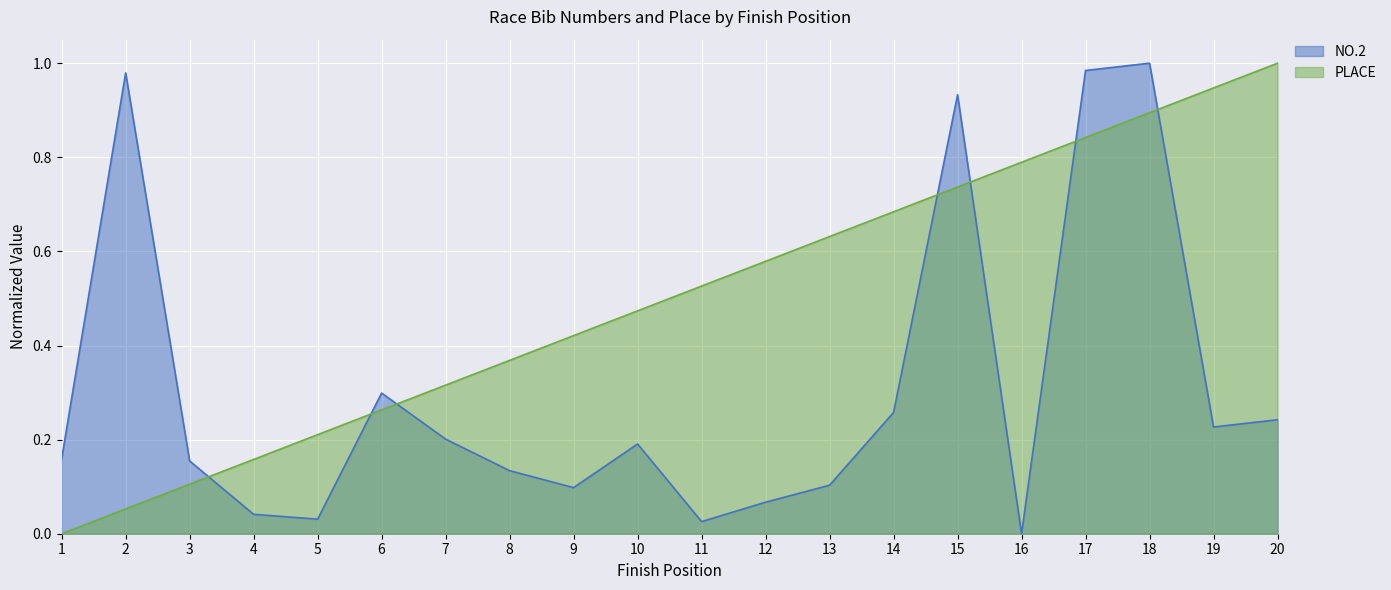

How many lines are shown in the chart?

2